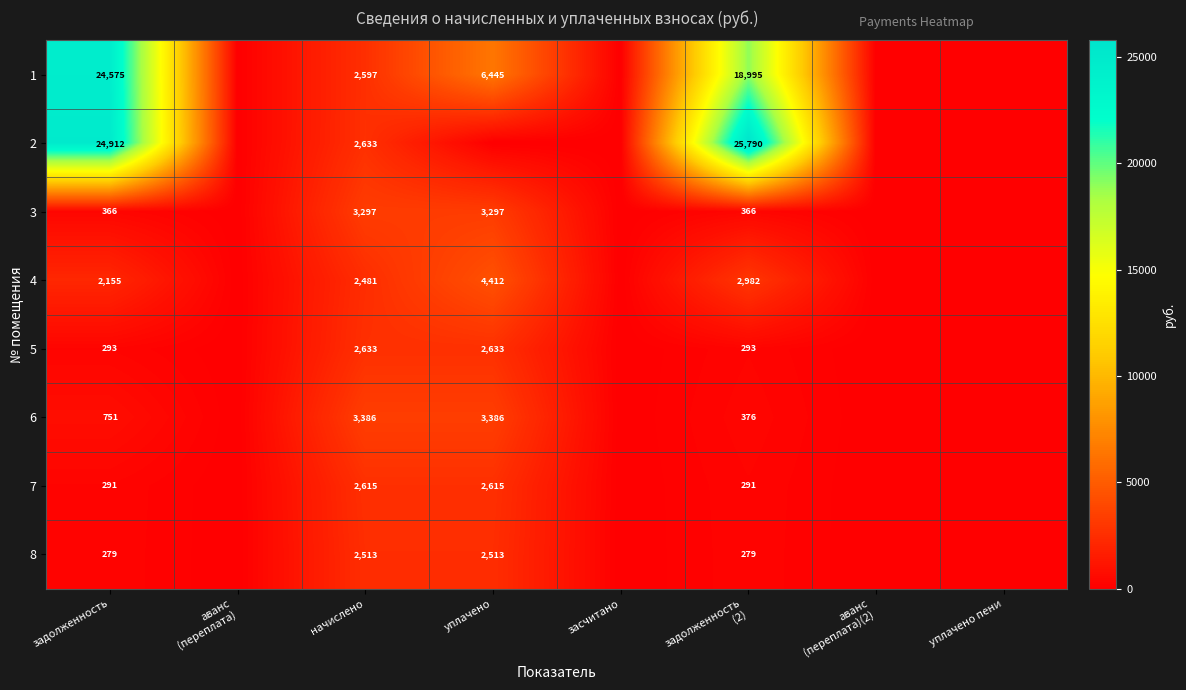

What is the total value across all series at уплачено?

25299.9